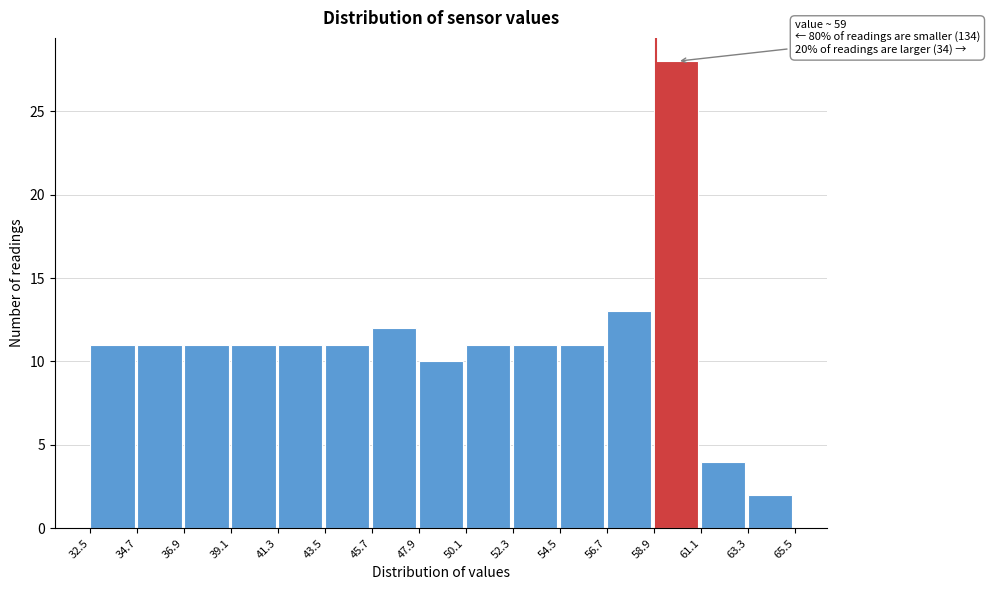

Over which range of the x-axis is the bar tallest?

58.9 to 61.1